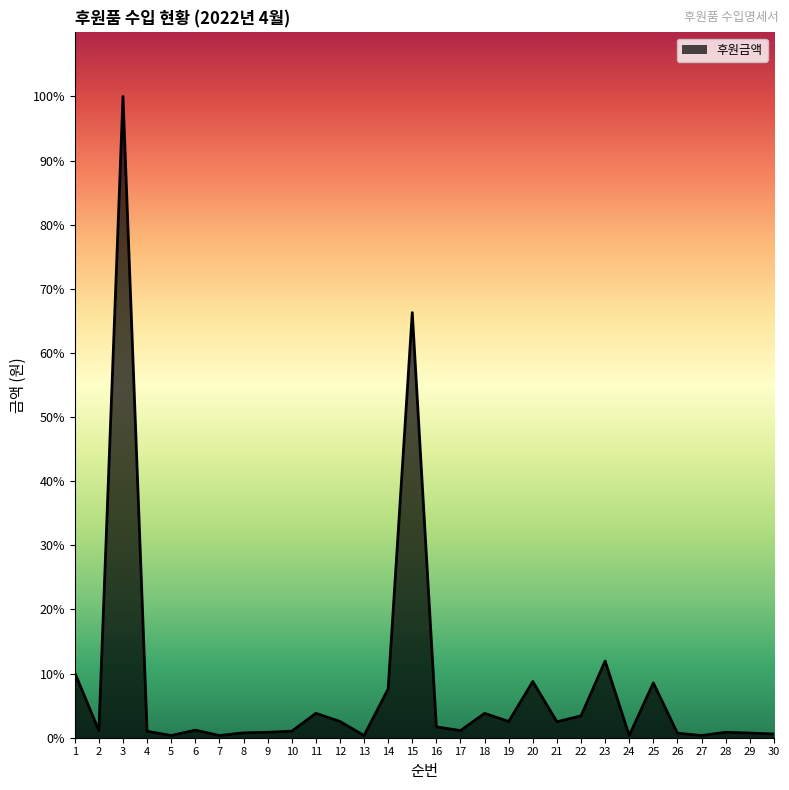

Reading left to right, extract all data points from this chart.

1=1200000	2=130000	3=11840000	4=120000	5=40000	6=140000	7=40000	8=90000	9=100000	10=120000	11=450000	12=300000	13=40000	14=900000	15=7850000	16=200000	17=132000	18=450000	19=300000	20=1037880	21=294060	22=403625	23=1416141	24=40000	25=1011760	26=84000	27=40000	28=100000	29=86000	30=69200